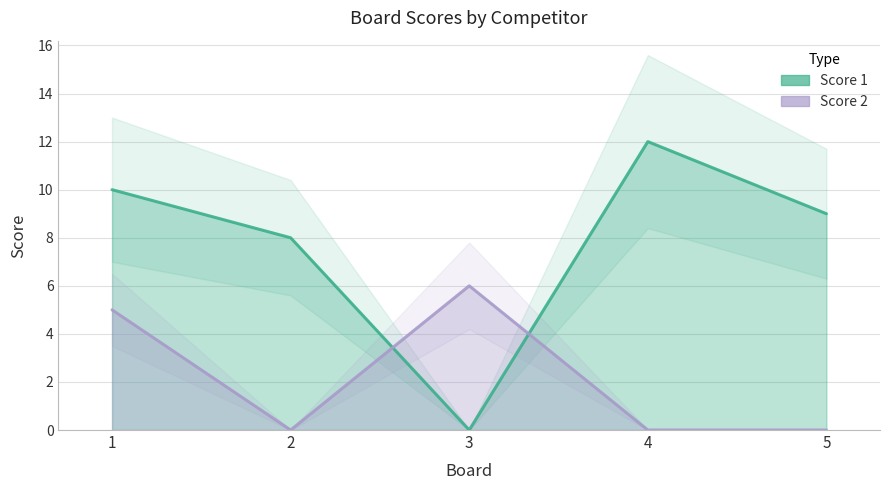

What value does the Score 1 series have at 4, to the nearest 5?

10